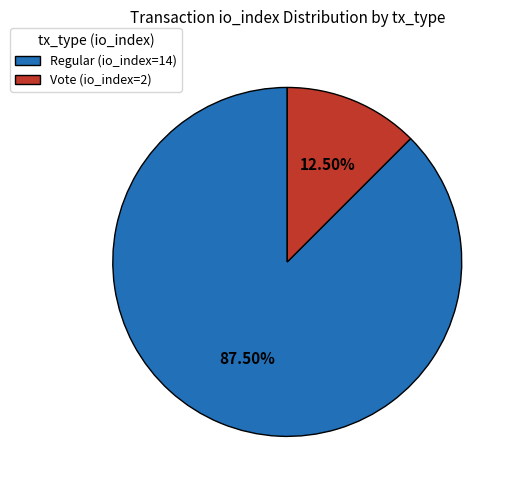

Between Regular (io_index=14) and Vote (io_index=2), which is larger?

Regular (io_index=14)